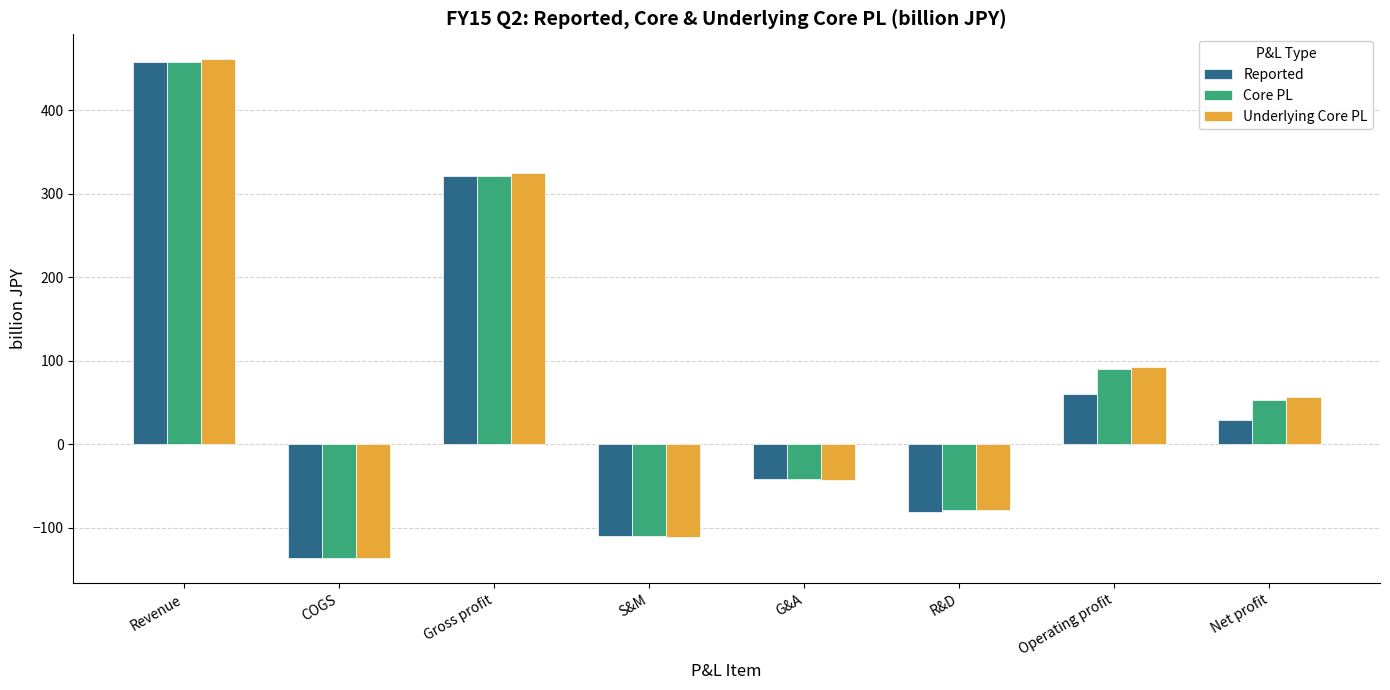

How many positive values does the Underlying Core PL series have?

4